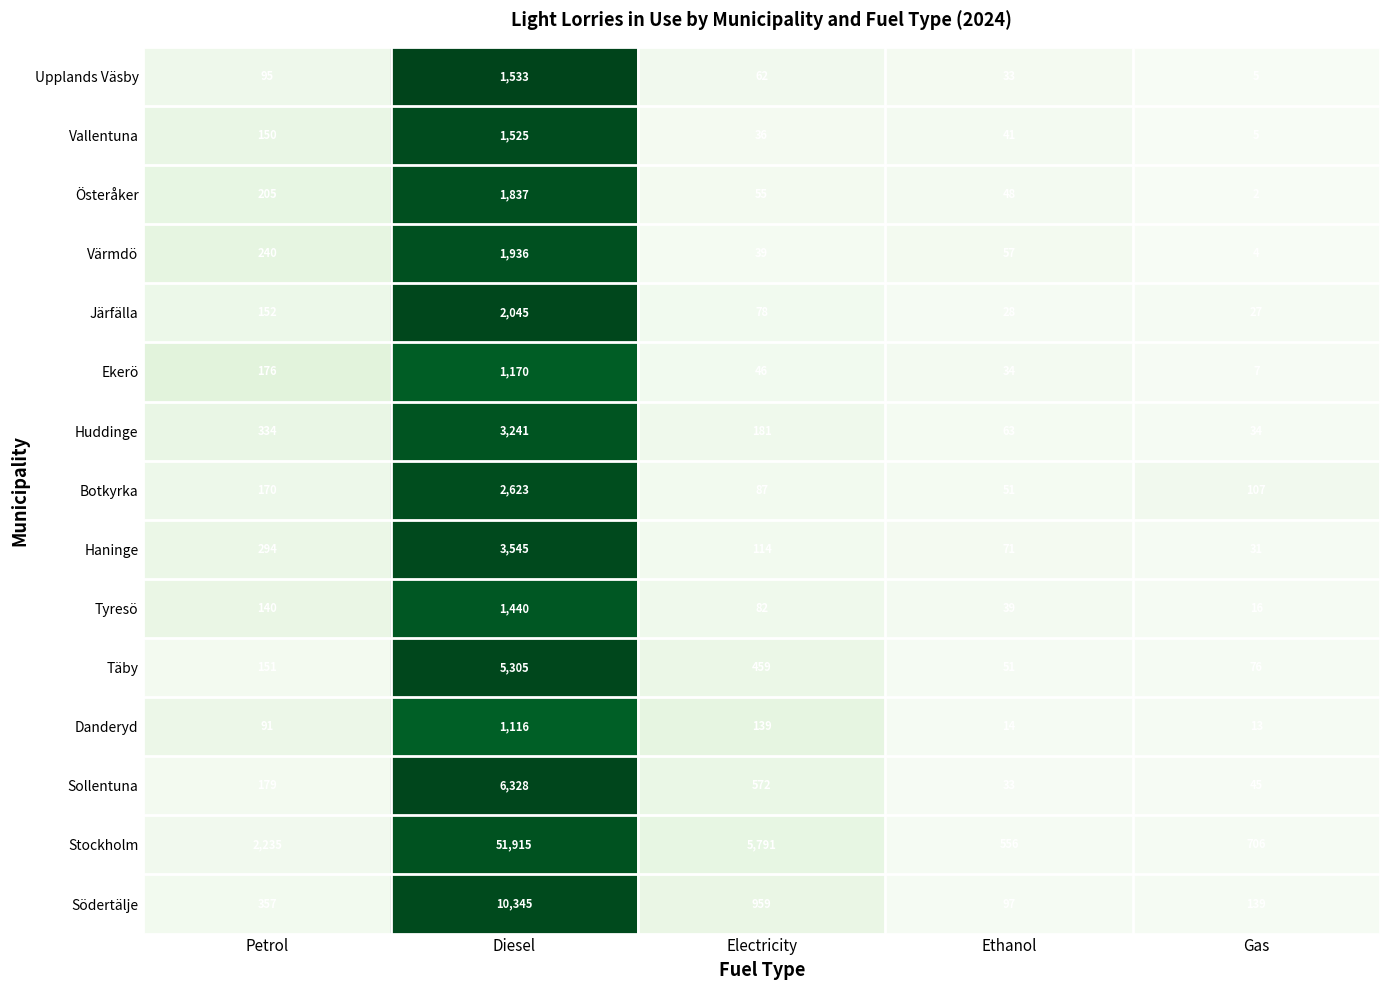

Which series has the largest total across all categories?

Stockholm